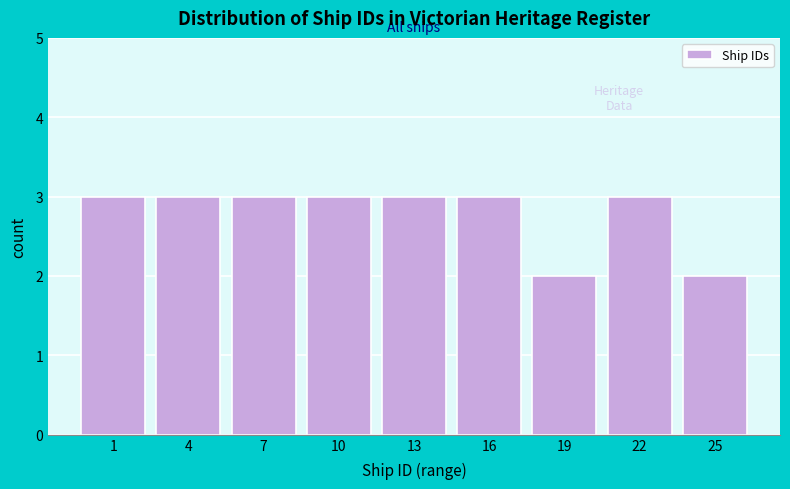

Reading right to left, what are all the values shown in this chart?

25=2	22=3	19=2	16=3	13=3	10=3	7=3	4=3	1=3